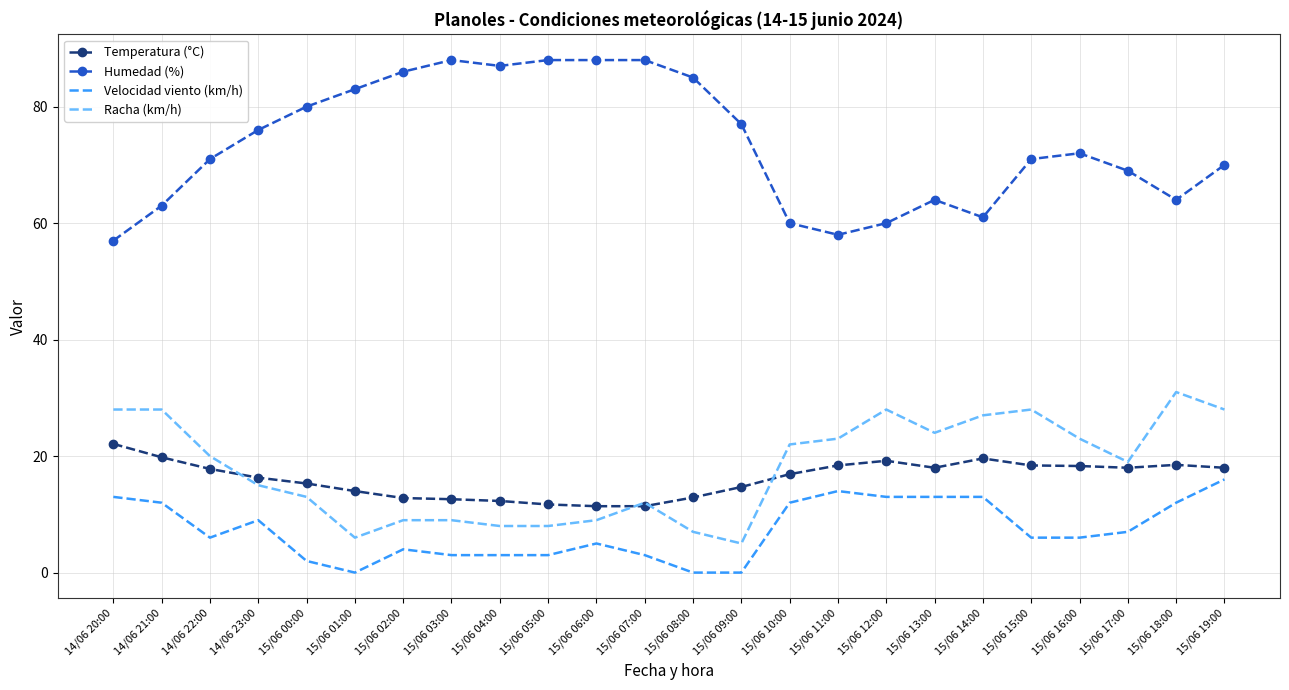

The Racha (km/h) series shows 9.0 at 15/06 06:00. True or false?

True